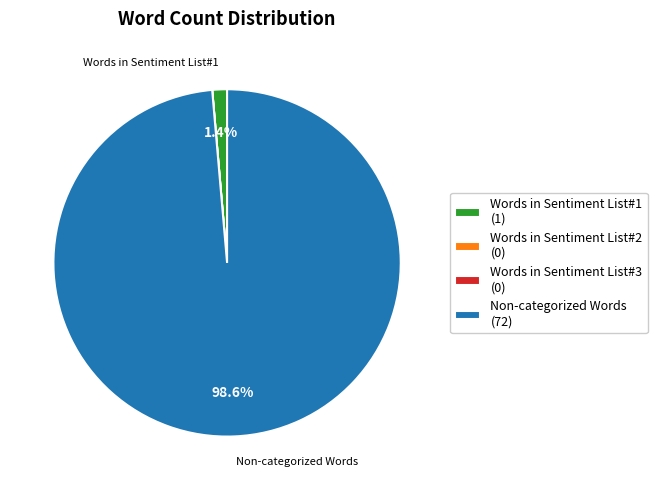

Does Non-categorized Words represent more than half of the total?

Yes